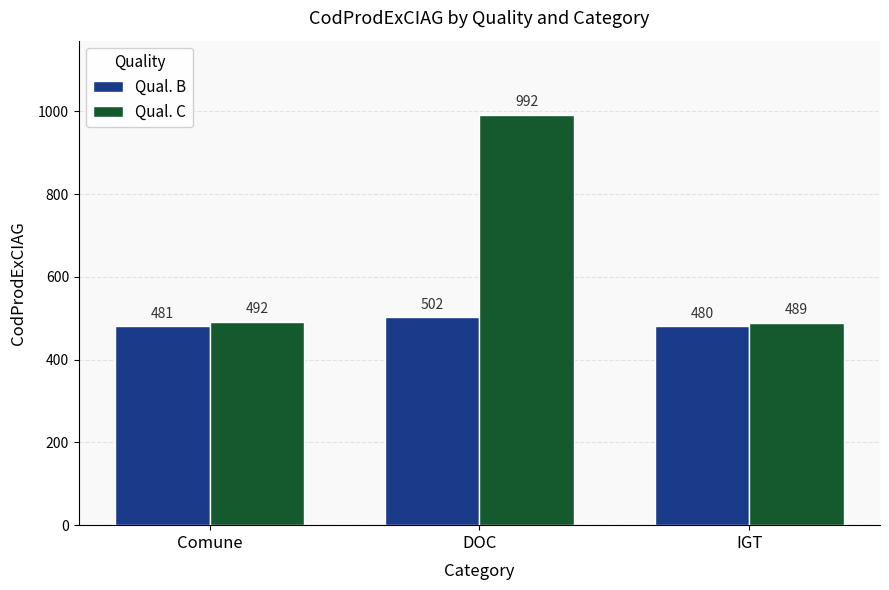

Where is Qual. B nearest to the value 491?

Comune